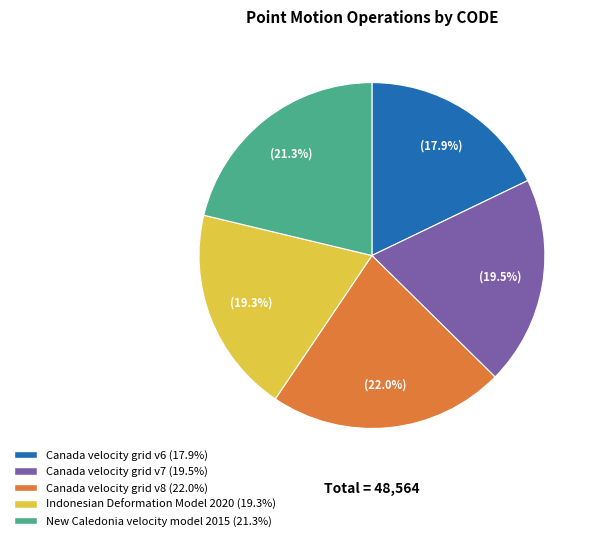

Count the number of slices in the pie.

5